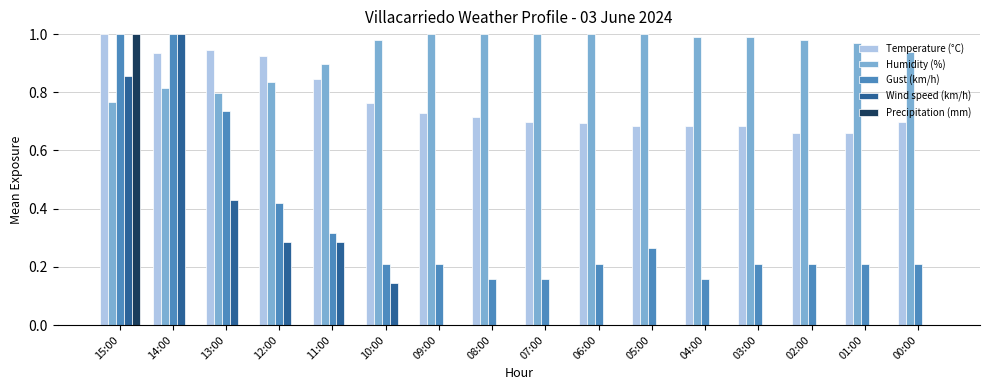

The Humidity (%) series shows 1.3 at 14:00. True or false?

False